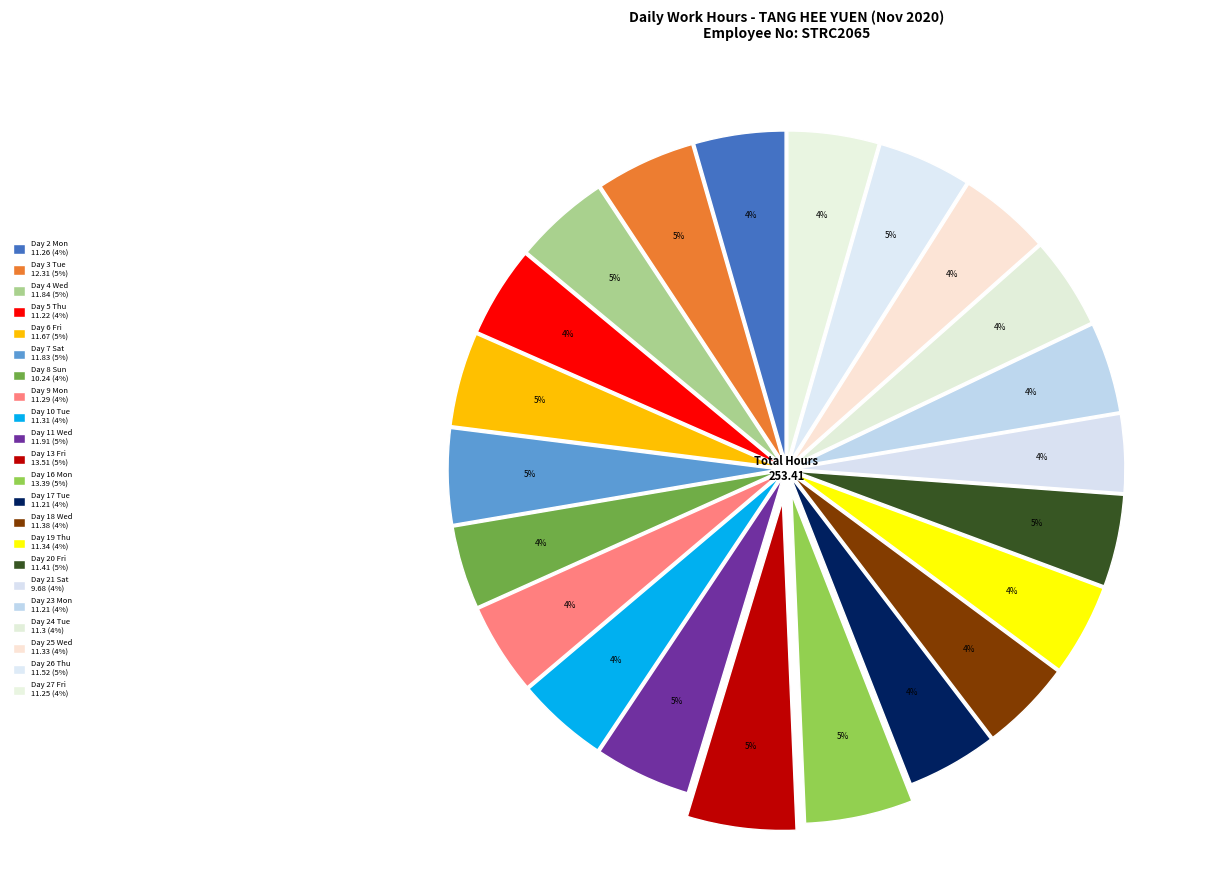

Rank the categories by value from highest to lowest.

Day 13 Fri, Day 16 Mon, Day 3 Tue, Day 11 Wed, Day 4 Wed, Day 7 Sat, Day 6 Fri, Day 26 Thu, Day 20 Fri, Day 18 Wed, Day 19 Thu, Day 25 Wed, Day 10 Tue, Day 24 Tue, Day 9 Mon, Day 2 Mon, Day 27 Fri, Day 5 Thu, Day 17 Tue, Day 23 Mon, Day 8 Sun, Day 21 Sat